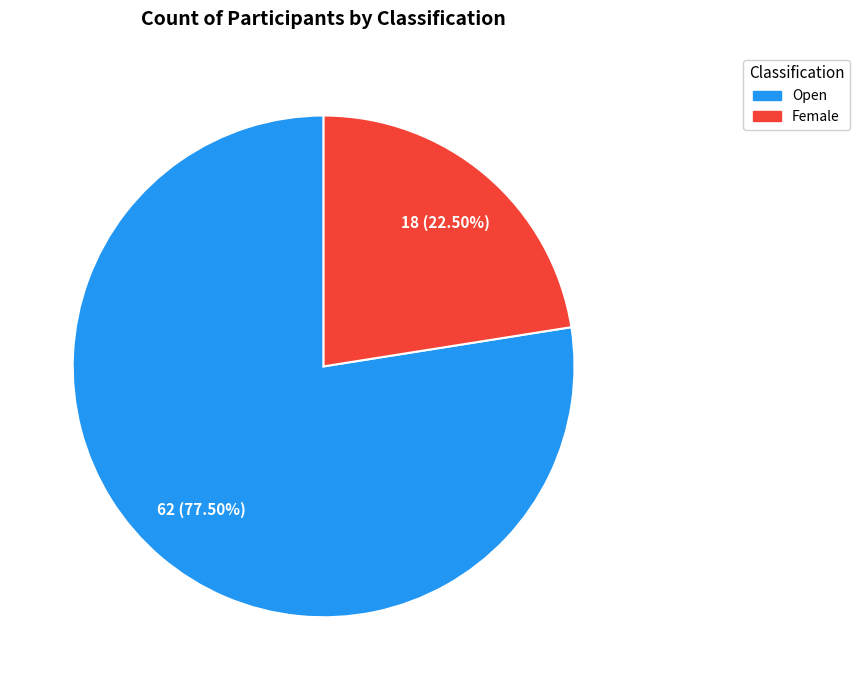

Between Open and Female, which is larger?

Open